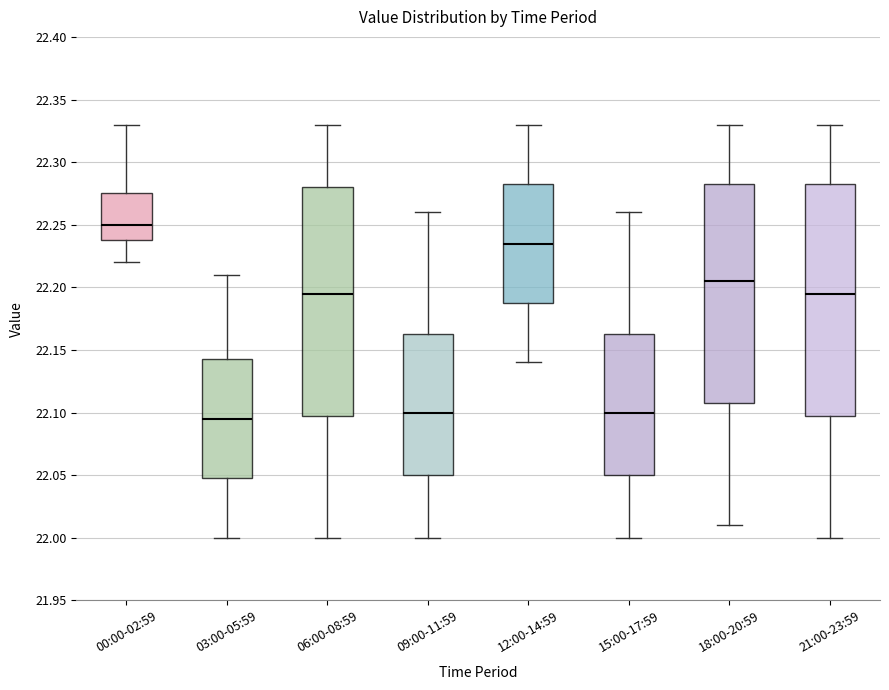

Where does the upper whisker of the box for 00:00-02:59 end on the y-axis? The values are not printed on the chart, so give them approximately, as read against the axis.

22.330